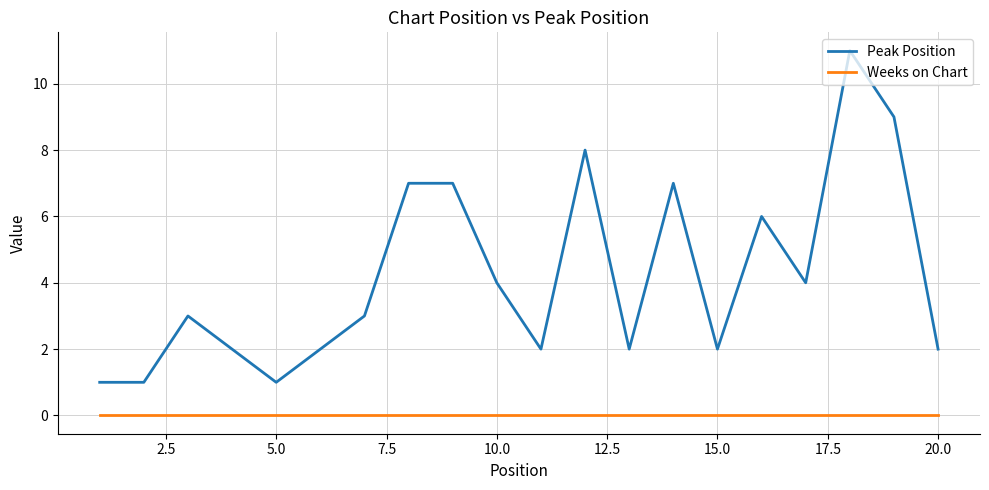

Which series has the largest total across all categories?

Peak Position